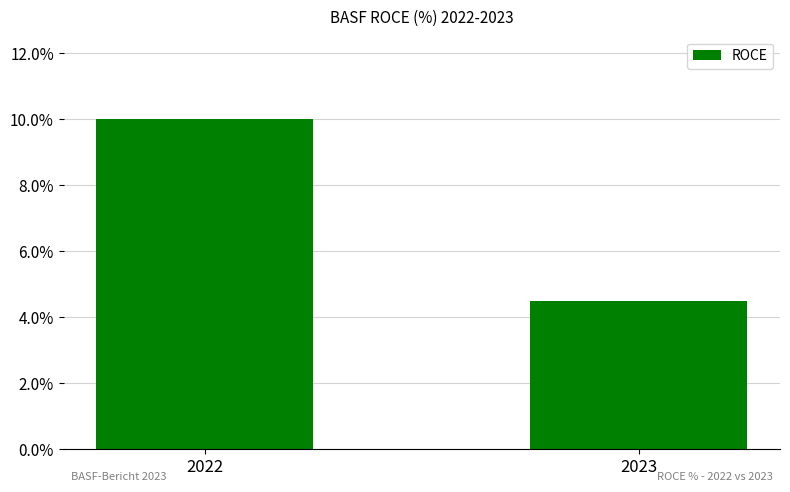

The value at 2022 is 14.2. True or false?

False